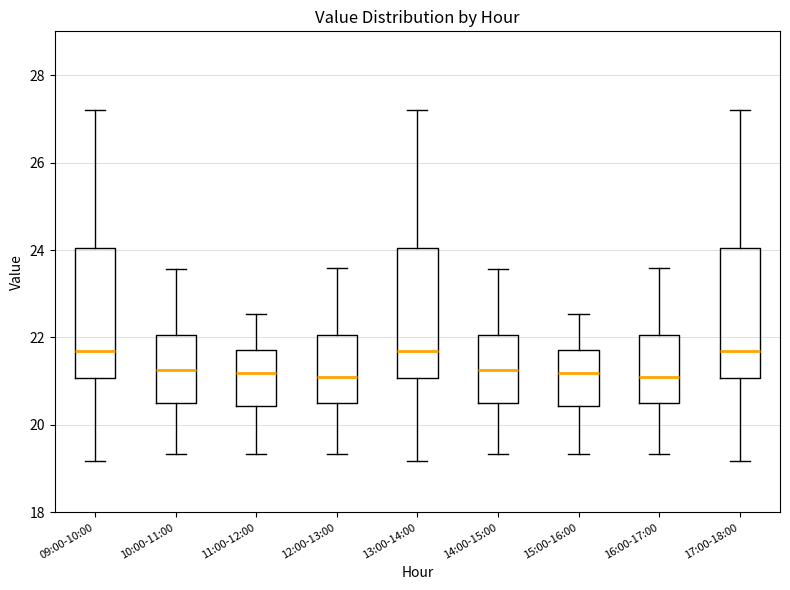

Reading left to right, read every box against the y-axis: the position of its median line, the range the box covers, and the ends of its whiskers. The values are not printed on the chart, so give them approximately, as read against the axis.

09:00-10:00: median 21.6, box 21.0 to 24.0, whiskers 19.2 to 27.2
10:00-11:00: median 21.2, box 20.6 to 22.0, whiskers 19.4 to 23.6
11:00-12:00: median 21.2, box 20.4 to 21.8, whiskers 19.4 to 22.6
12:00-13:00: median 21.2, box 20.6 to 22.0, whiskers 19.4 to 23.6
13:00-14:00: median 21.6, box 21.0 to 24.0, whiskers 19.2 to 27.2
14:00-15:00: median 21.2, box 20.6 to 22.0, whiskers 19.4 to 23.6
15:00-16:00: median 21.2, box 20.4 to 21.8, whiskers 19.4 to 22.6
16:00-17:00: median 21.2, box 20.6 to 22.0, whiskers 19.4 to 23.6
17:00-18:00: median 21.6, box 21.0 to 24.0, whiskers 19.2 to 27.2